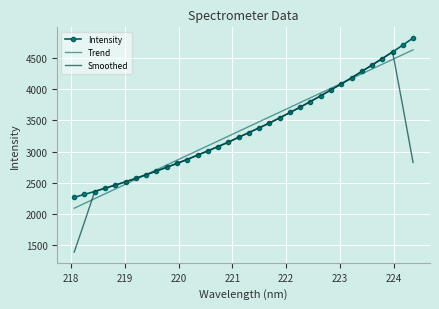

Which series has the widest spread of values?

Smoothed